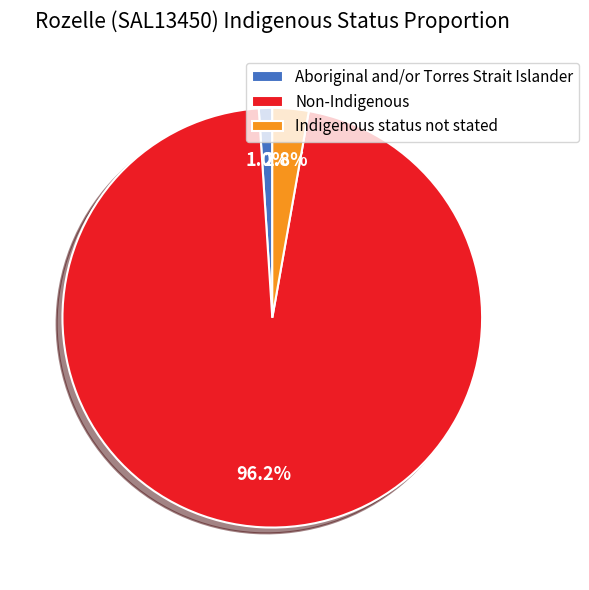

Does Non-Indigenous represent more than half of the total?

Yes